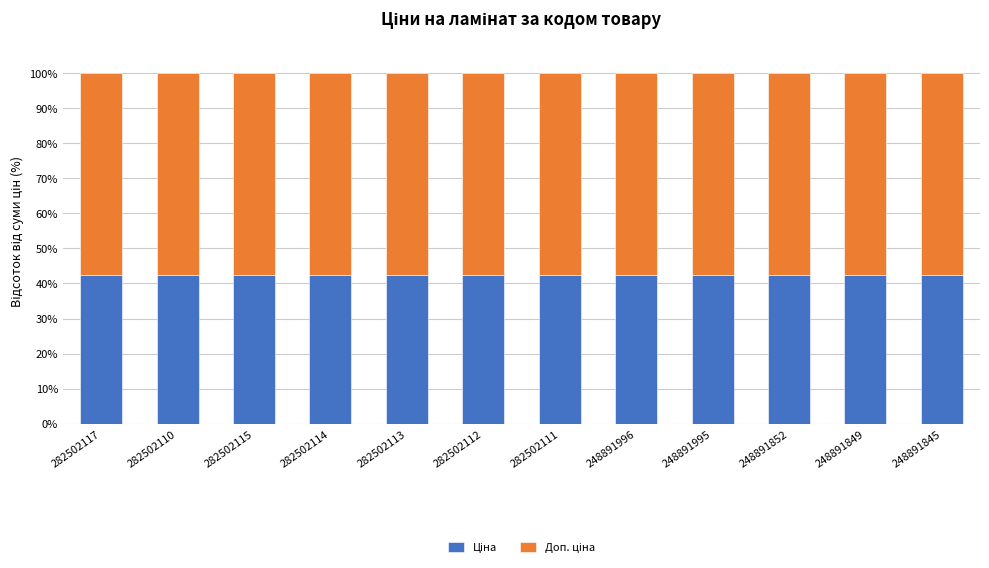

At how many categories does at least one series exceed 56?

12